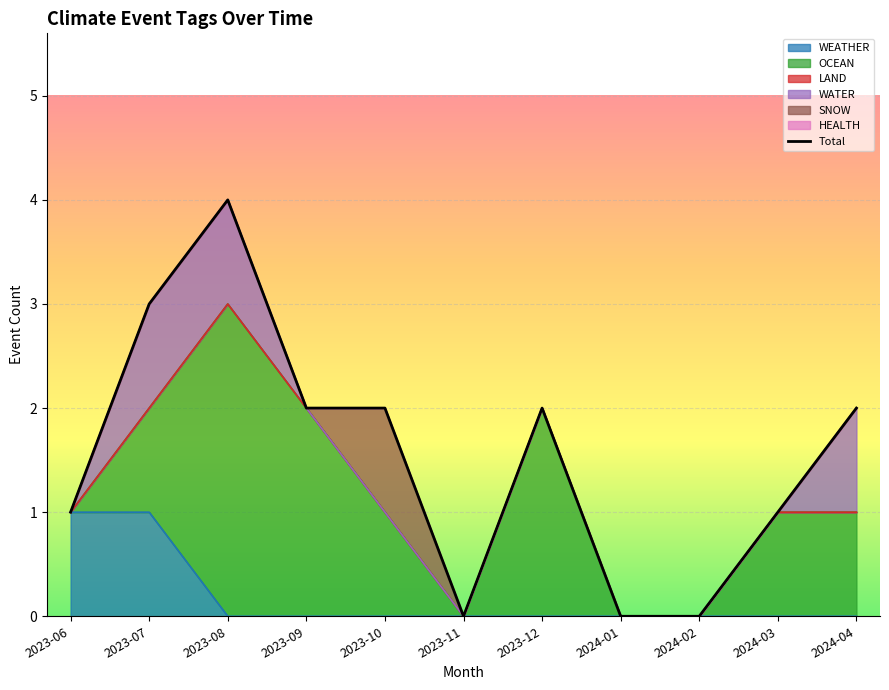

What is the difference between the values at 2024-03 and 2023-08?

3